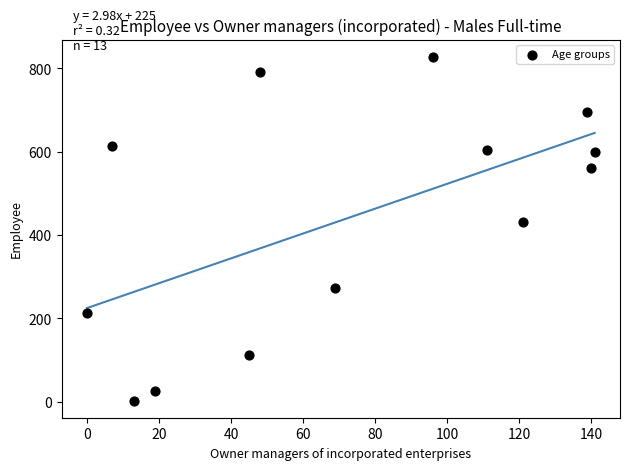

What Y value in the scatter plot is closest to 415?

432